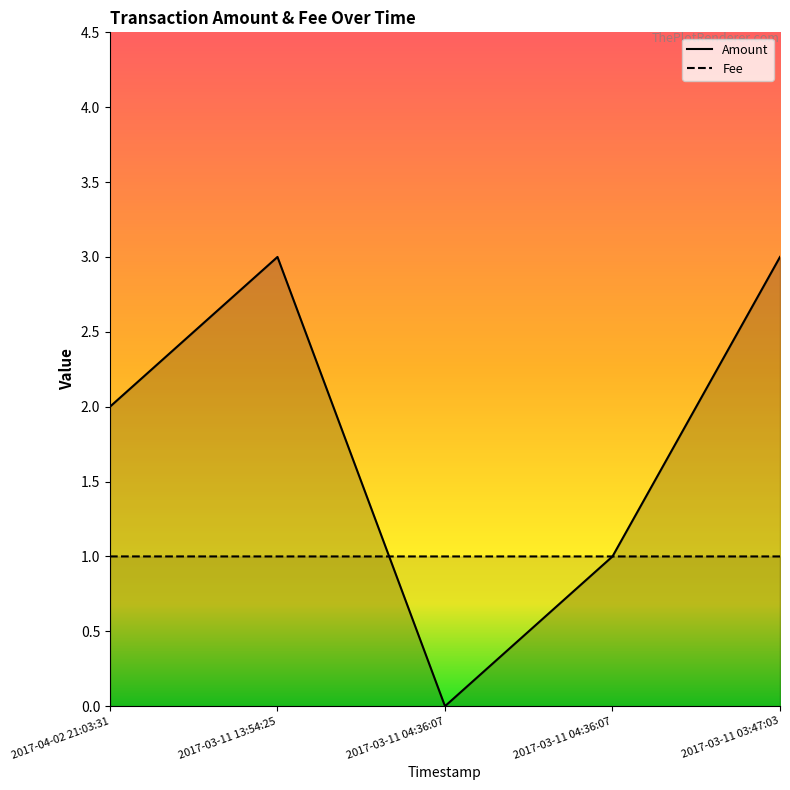

What are all the series names shown in the legend?

Amount, Fee